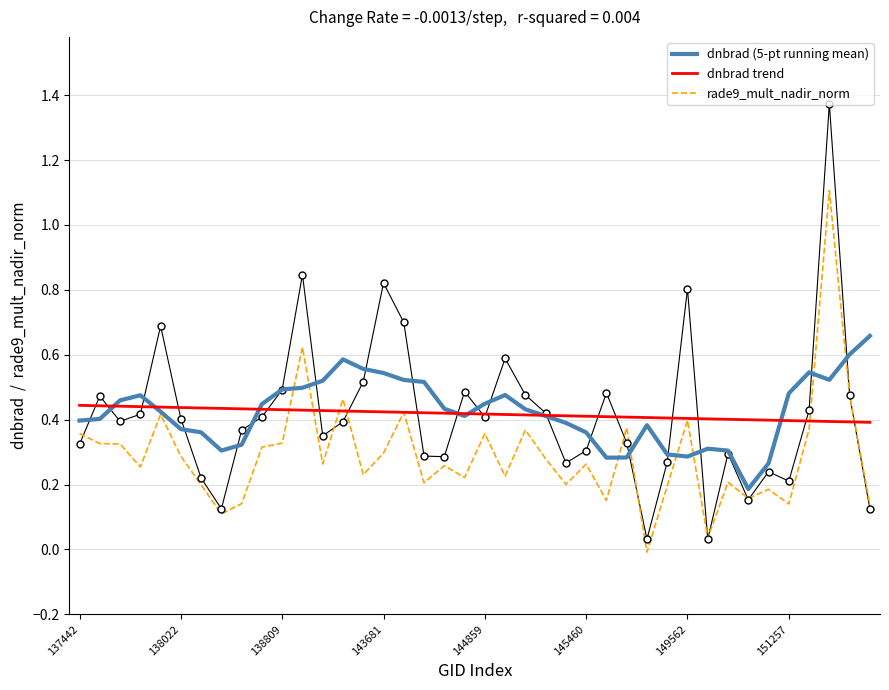

List the series in order of their peak value, lowest first.

dnbrad trend, dnbrad (5-pt running mean), rade9_mult_nadir_norm